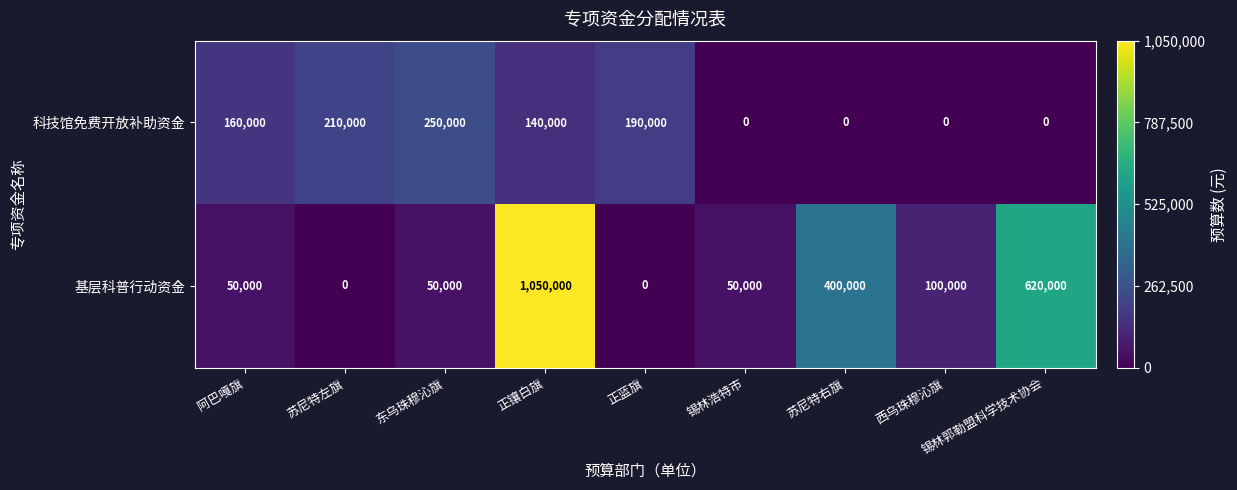

At which category is the sum across all series the highest?

正镶白旗